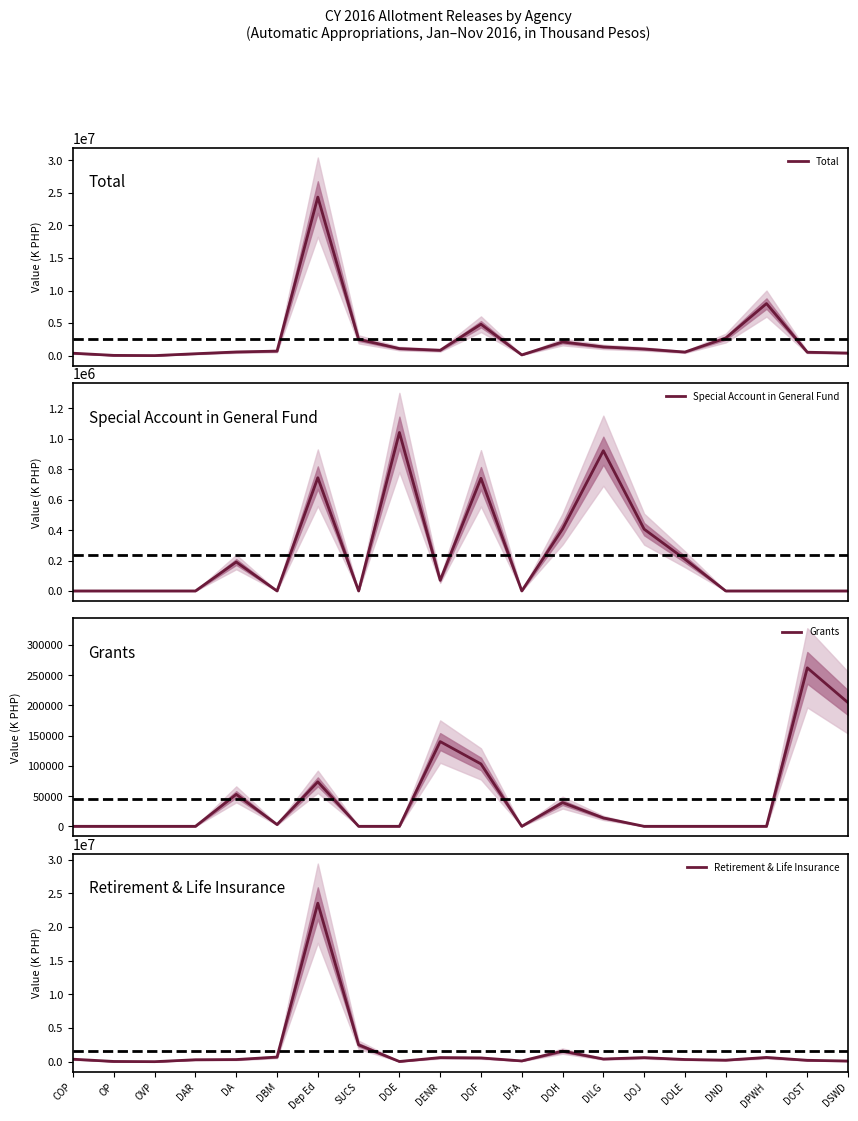

Which has a higher value, OP or DND?

DND